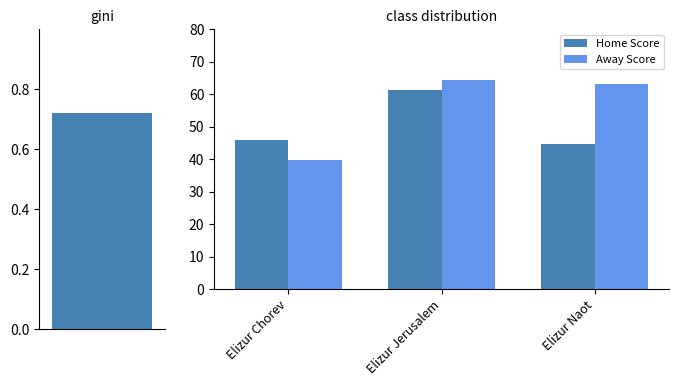

What is the value of the Away Score bar at the 1st from the left?

39.7